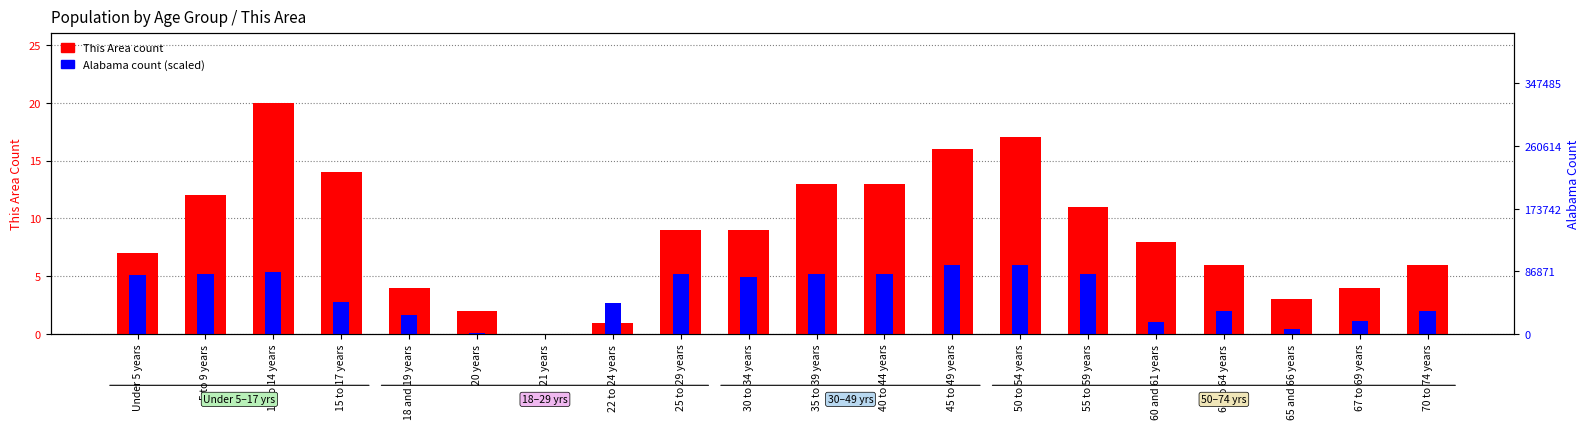

What is the label of the 20th bar from the right?

Under 5 years